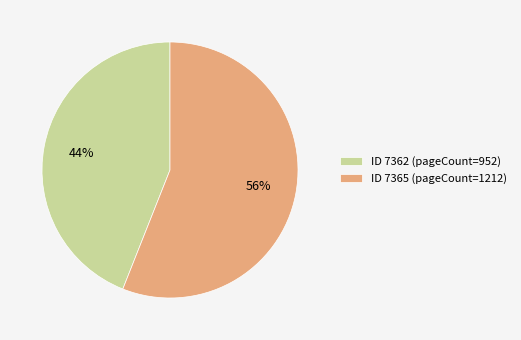

Rank the categories by value from lowest to highest.

ID 7362 (pageCount=952), ID 7365 (pageCount=1212)